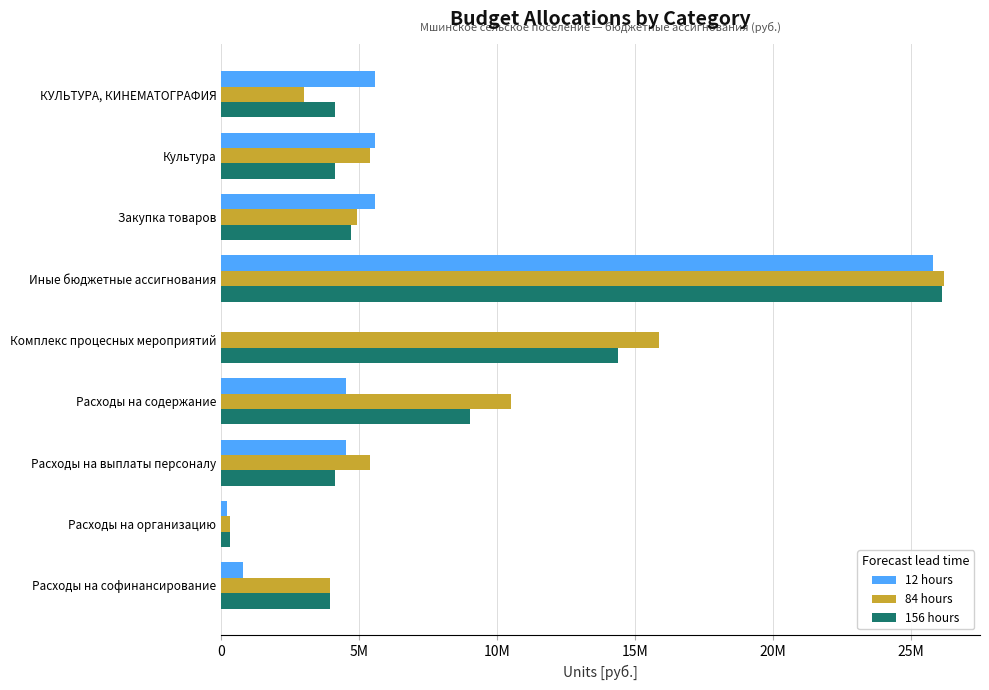

What are all the series names shown in the legend?

12 hours, 84 hours, 156 hours